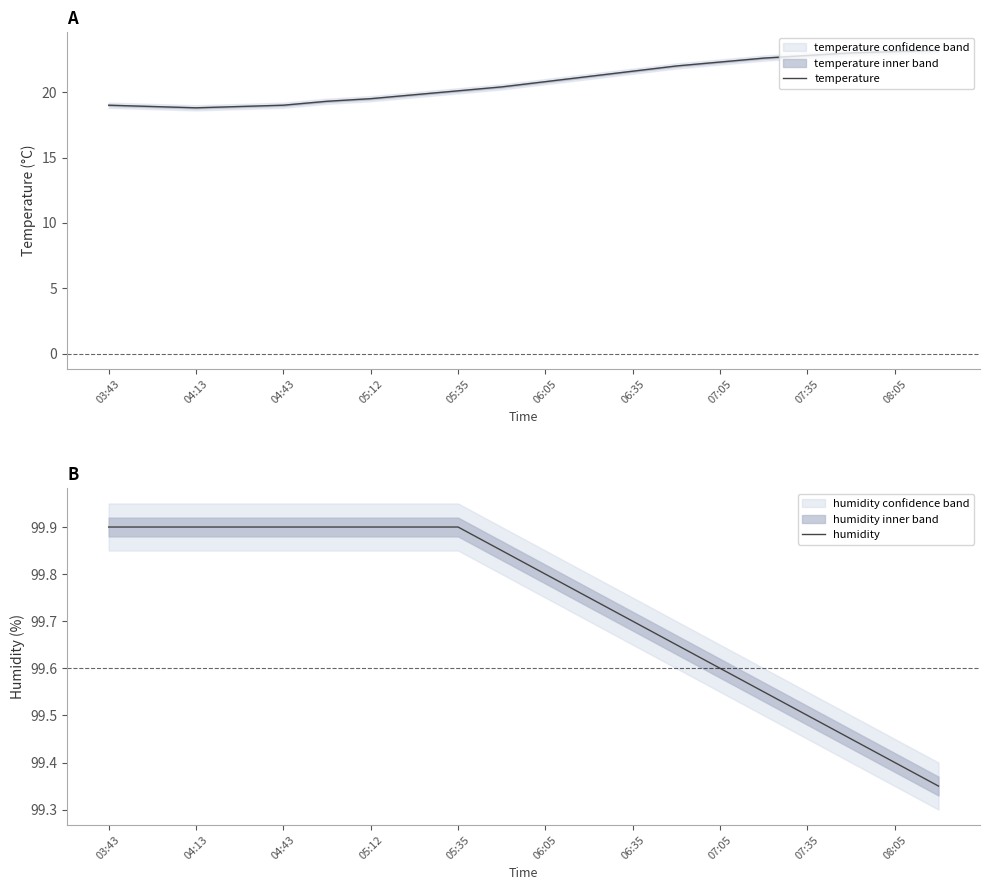

What is the sum of all humidity values?

1994.7